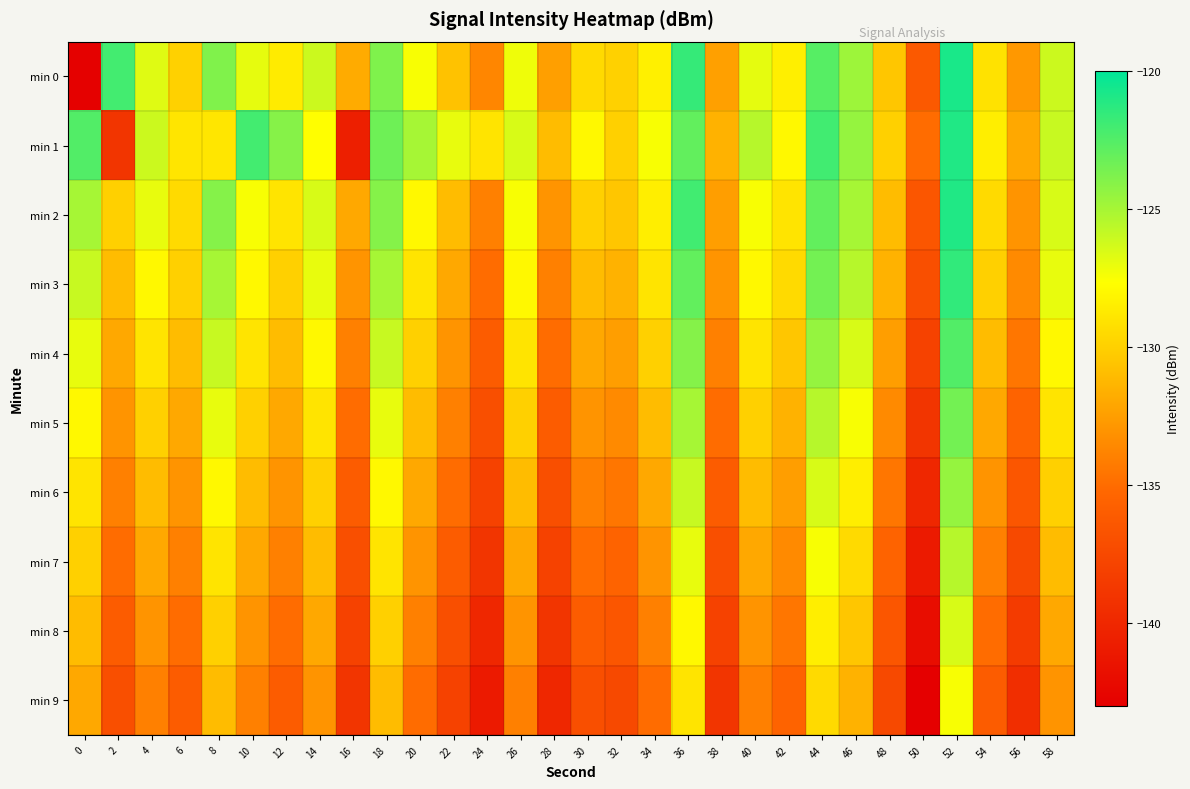

Count the number of categories in the chart.

30